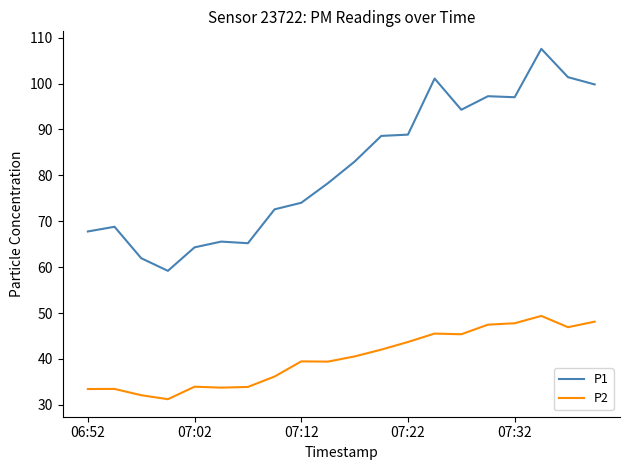

Rank the series by their maximum value, from highest to lowest.

P1, P2